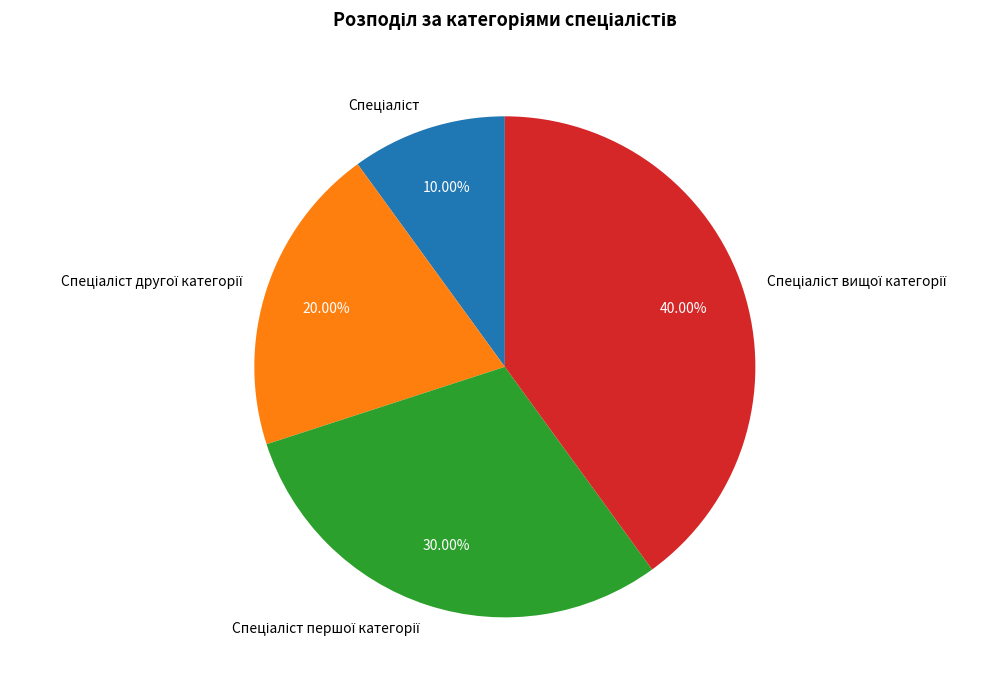

Is there any slice that represents more than half of the pie?

No